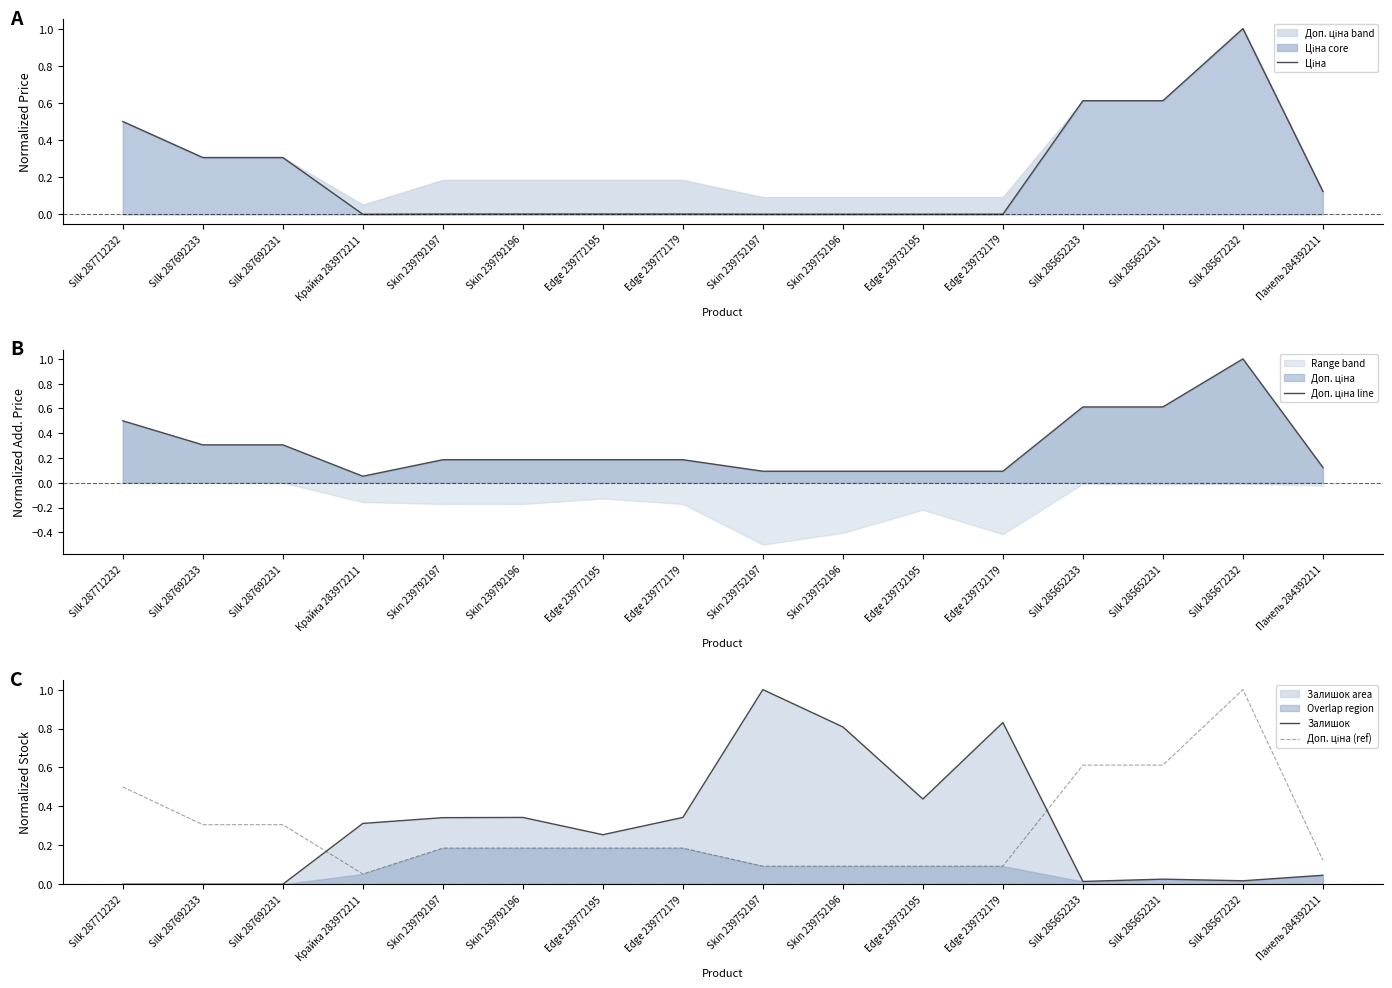

How many interior local peaks does the Ціна series have?

1